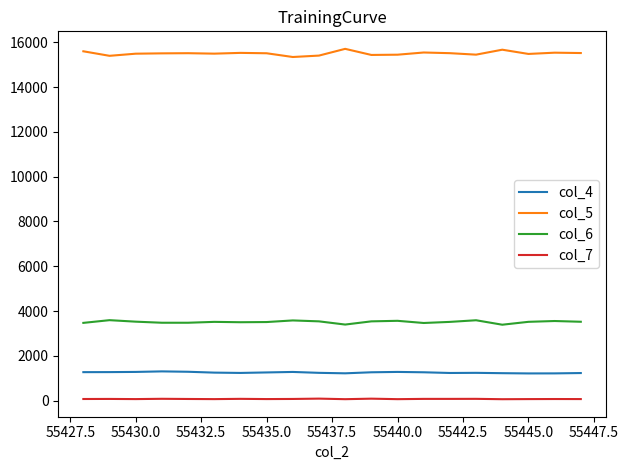

What is the greatest value displayed?

15706